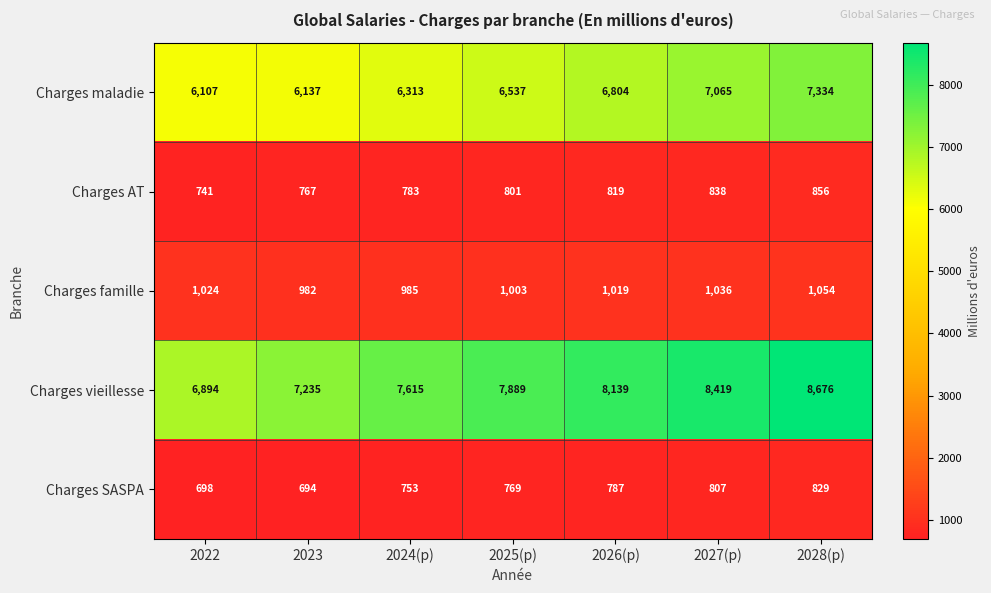

What is the total value across all series at 2025(p)?

16999